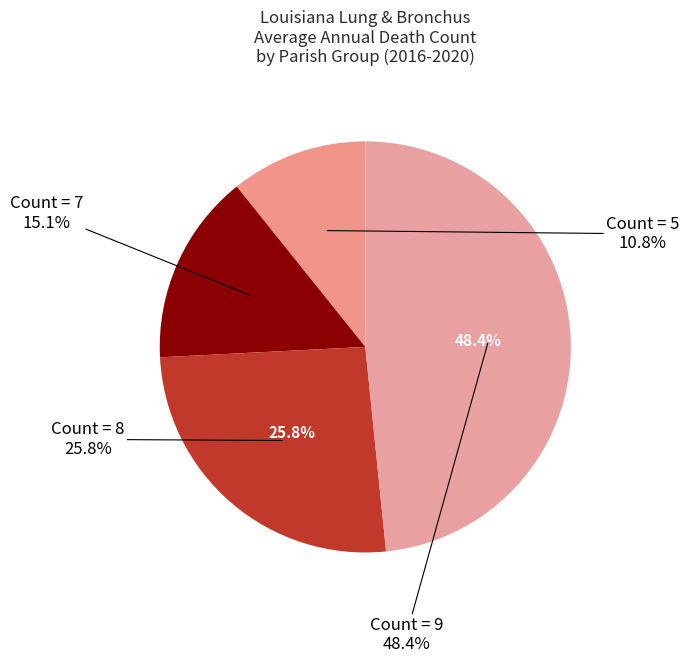

Combined, do Madison Parish and East Carroll Parish account for over 50%?

No